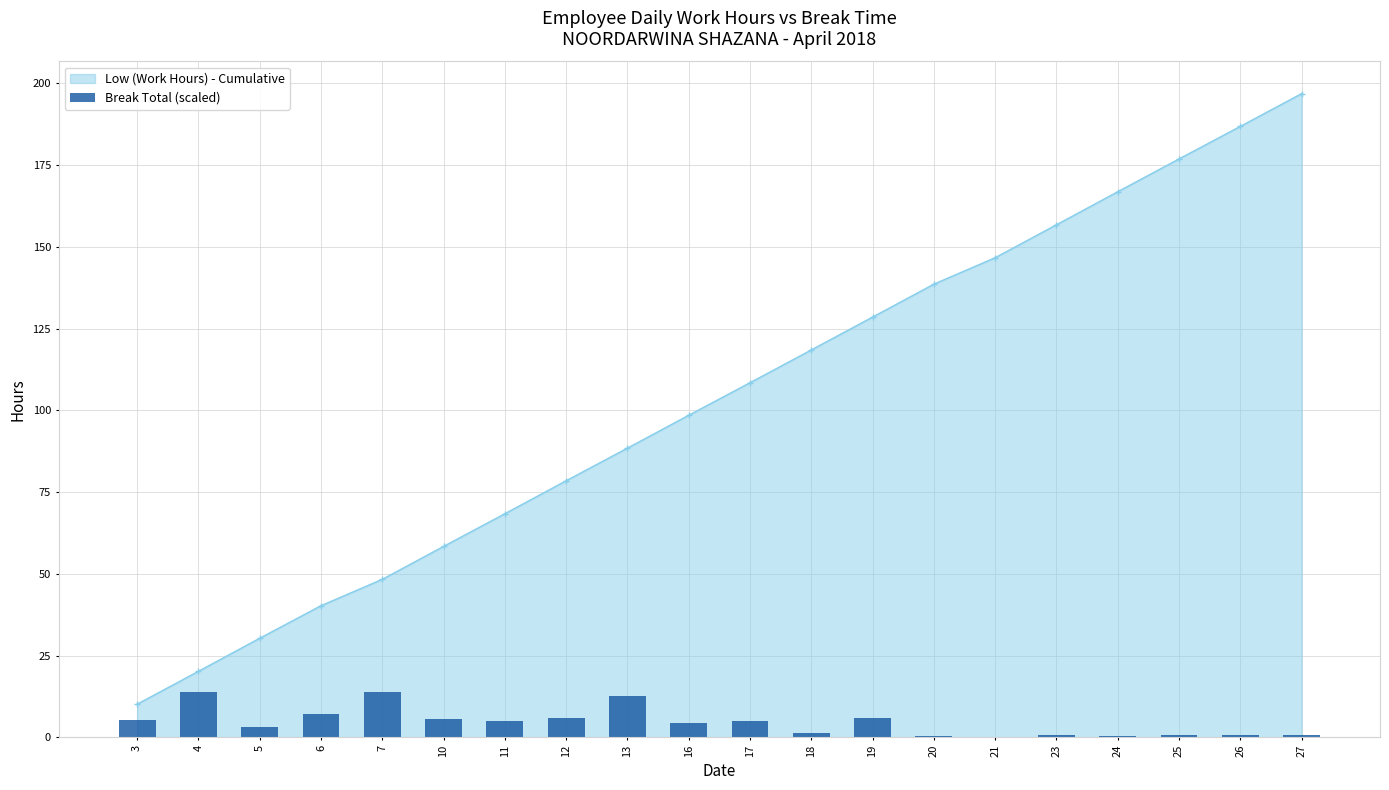

Rank the categories by value from highest to lowest.

4, 7, 13, 6, 19, 12, 10, 3, 11, 17, 16, 5, 18, 26, 23, 25, 27, 20, 24, 21